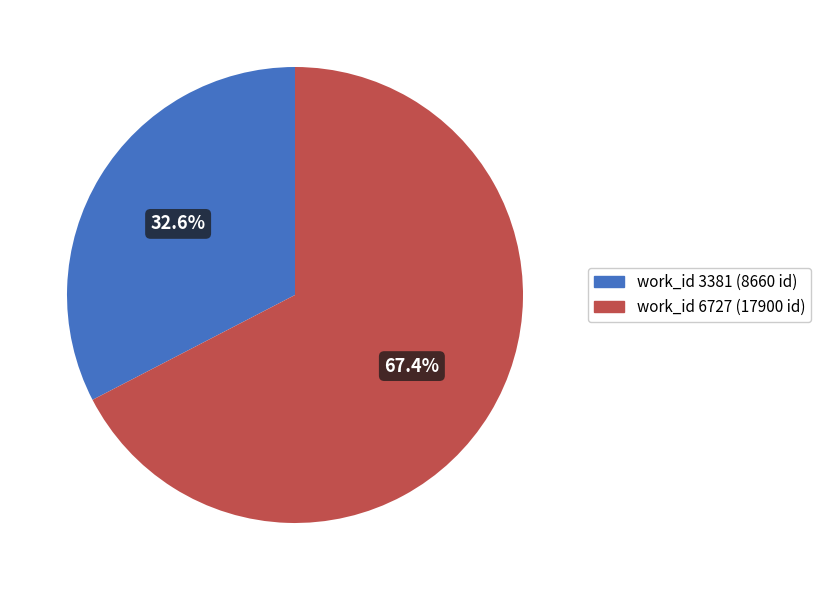

Rank the categories by value from highest to lowest.

work_id 6727 (17900 id), work_id 3381 (8660 id)